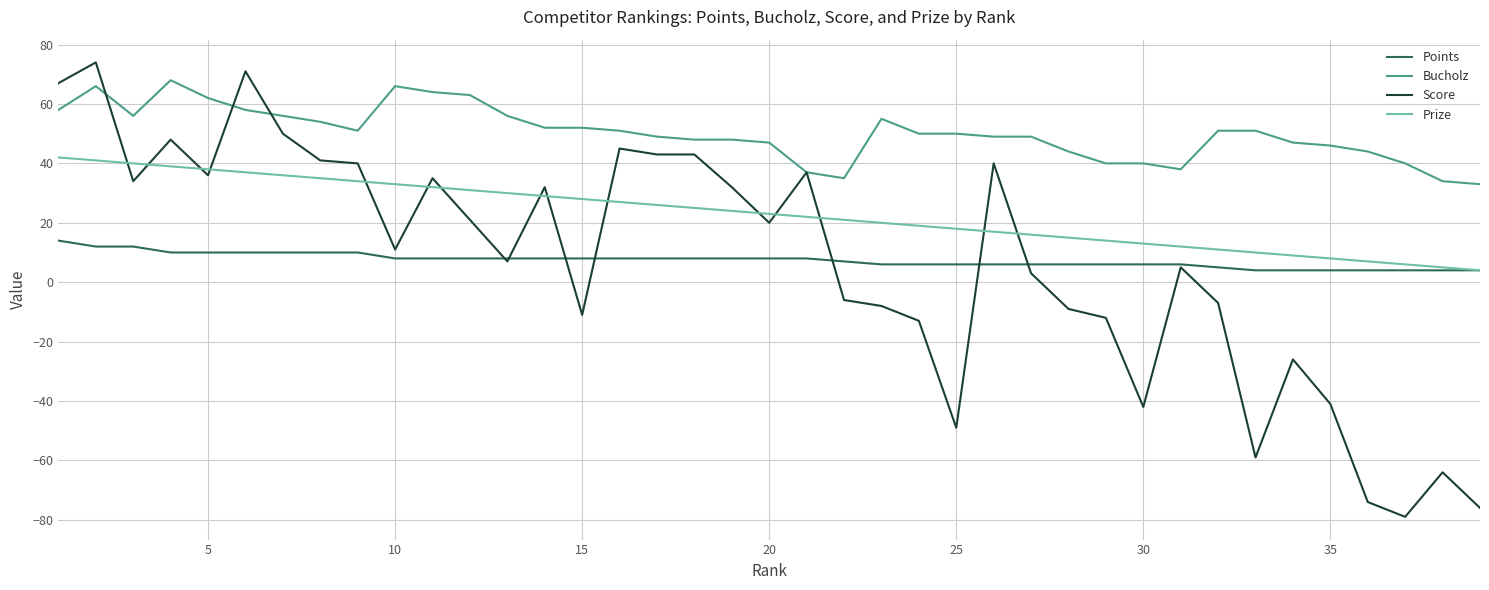

How many intersections are there between Score and Points?

7